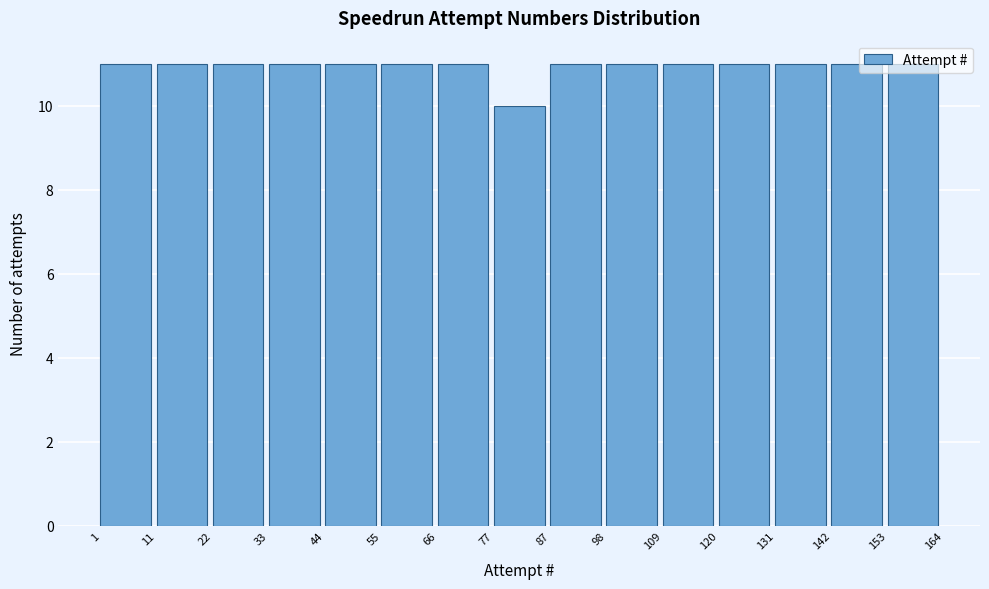

Reading left to right, transcribe this chart: for each bar, give the range it covers on the x-axis and its height. The values are not printed on the chart, so give them approximately, as read against the axis.

1 to 11: 11
11 to 22: 11
22 to 33: 11
33 to 44: 11
44 to 55: 11
55 to 66: 11
66 to 77: 11
77 to 87: 10
87 to 98: 11
98 to 109: 11
109 to 120: 11
120 to 131: 11
131 to 142: 11
142 to 153: 11
153 to 164: 11